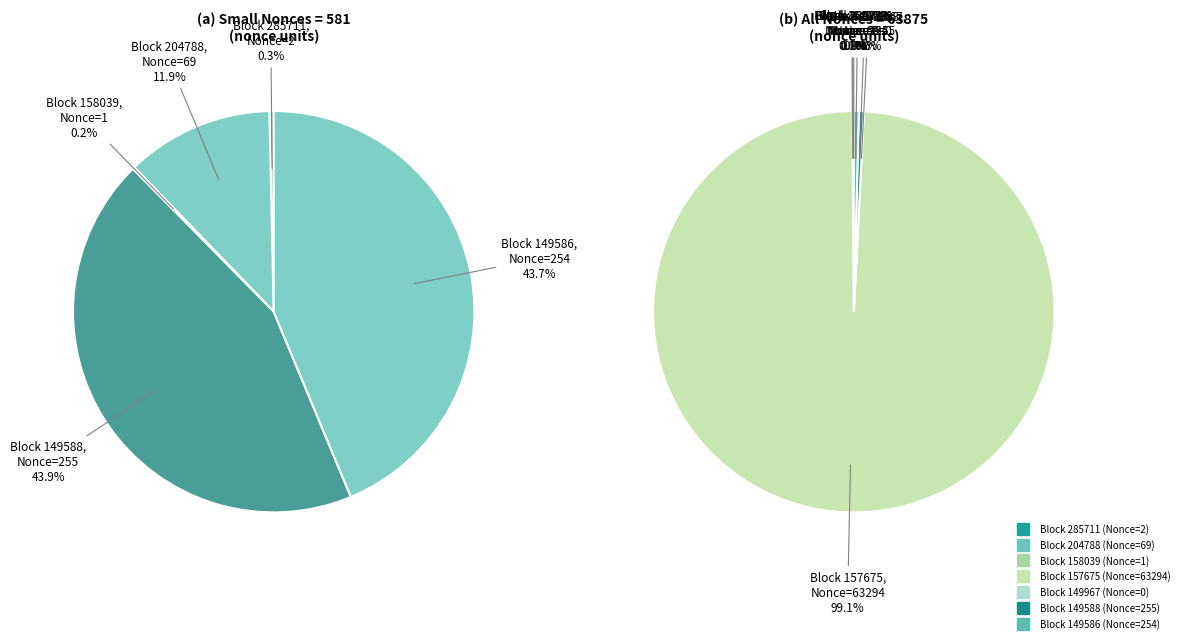

True or false: 204788 accounts for 11% of the total.

False